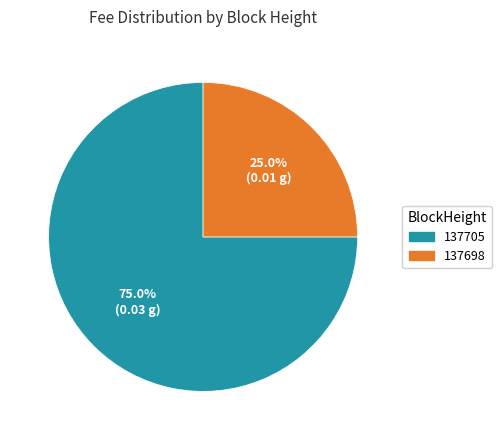

To the nearest percent, what is the average slice percentage?

50%